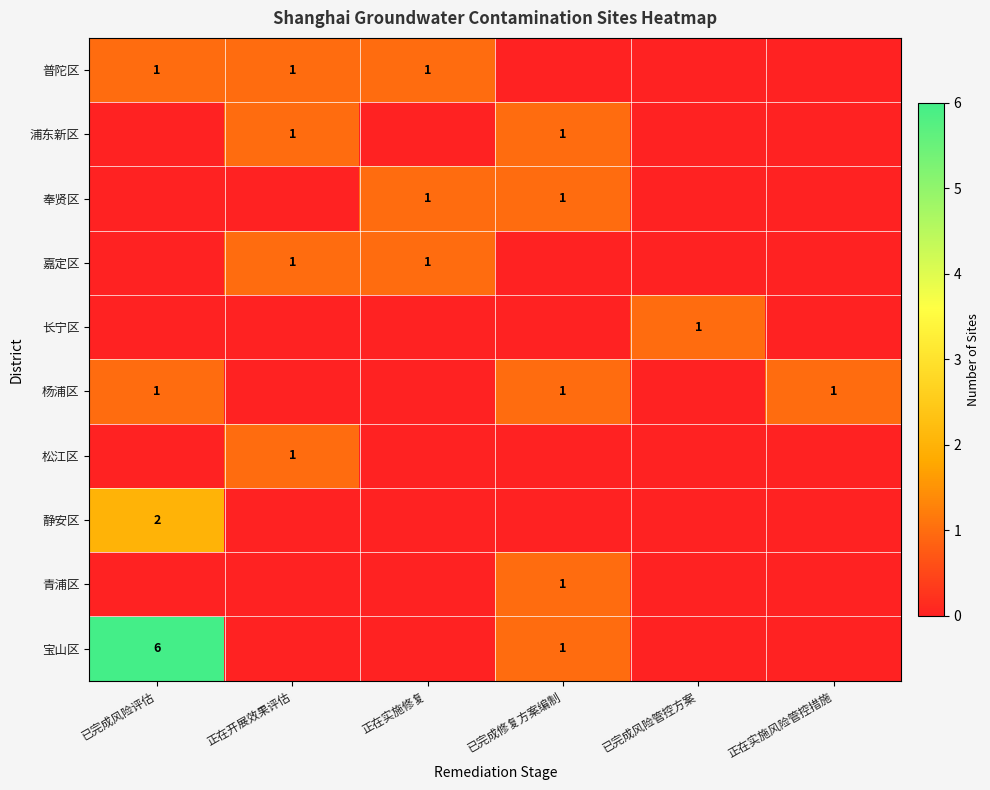

Is it true that 青浦区 equals 1 at 已完成修复方案编制?

True